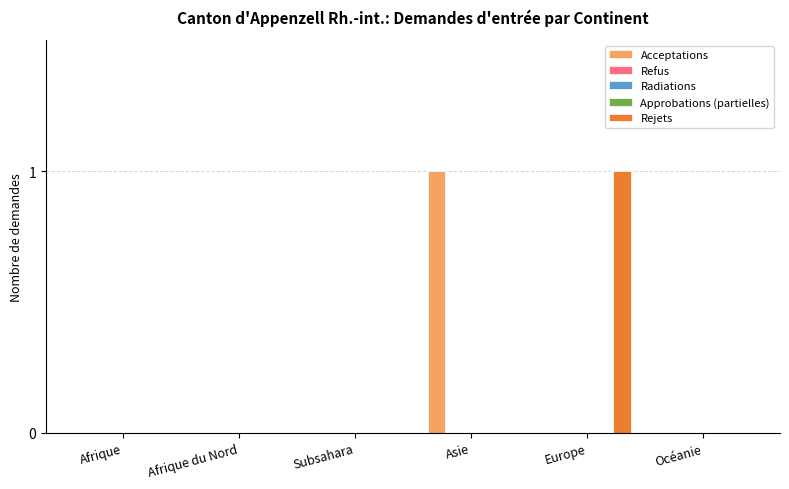

Reading left to right, what are all the values shown in this chart?

Acceptations: Afrique=0	Afrique du Nord=0	Subsahara=0	Asie=1	Europe=0	Océanie=0
Refus: Afrique=0	Afrique du Nord=0	Subsahara=0	Asie=0	Europe=0	Océanie=0
Radiations: Afrique=0	Afrique du Nord=0	Subsahara=0	Asie=0	Europe=0	Océanie=0
Approbations (partielles): Afrique=0	Afrique du Nord=0	Subsahara=0	Asie=0	Europe=0	Océanie=0
Rejets: Afrique=0	Afrique du Nord=0	Subsahara=0	Asie=0	Europe=1	Océanie=0